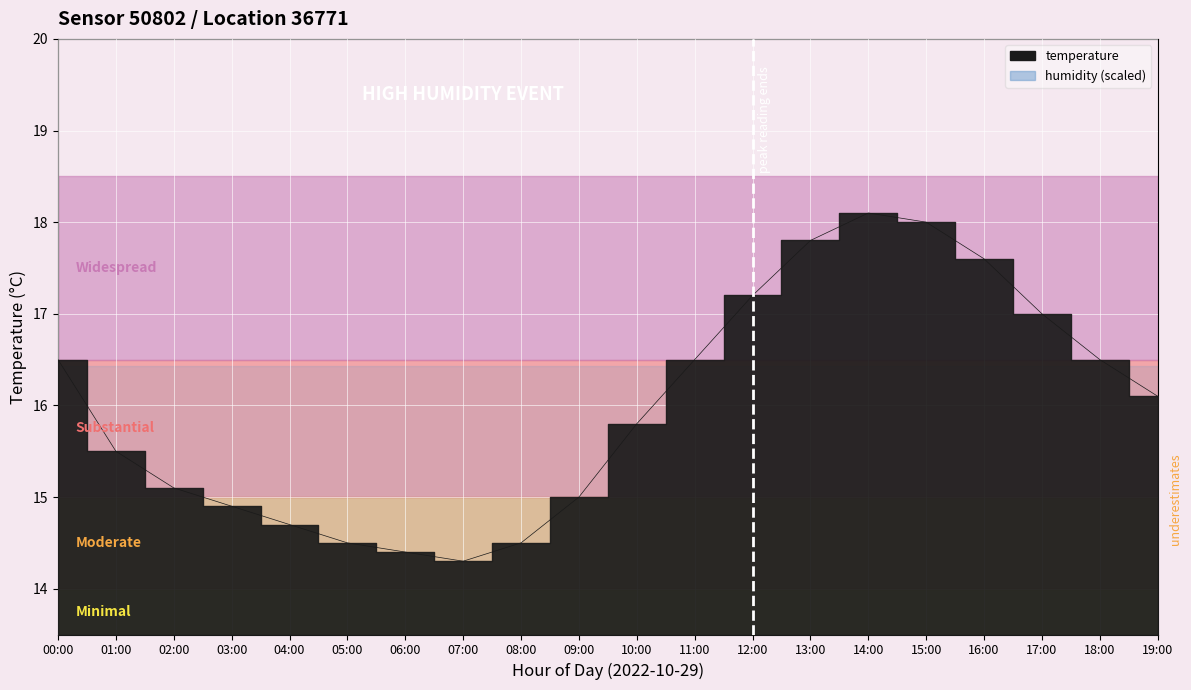

Which has a higher value, 01:00 or 11:00?

11:00